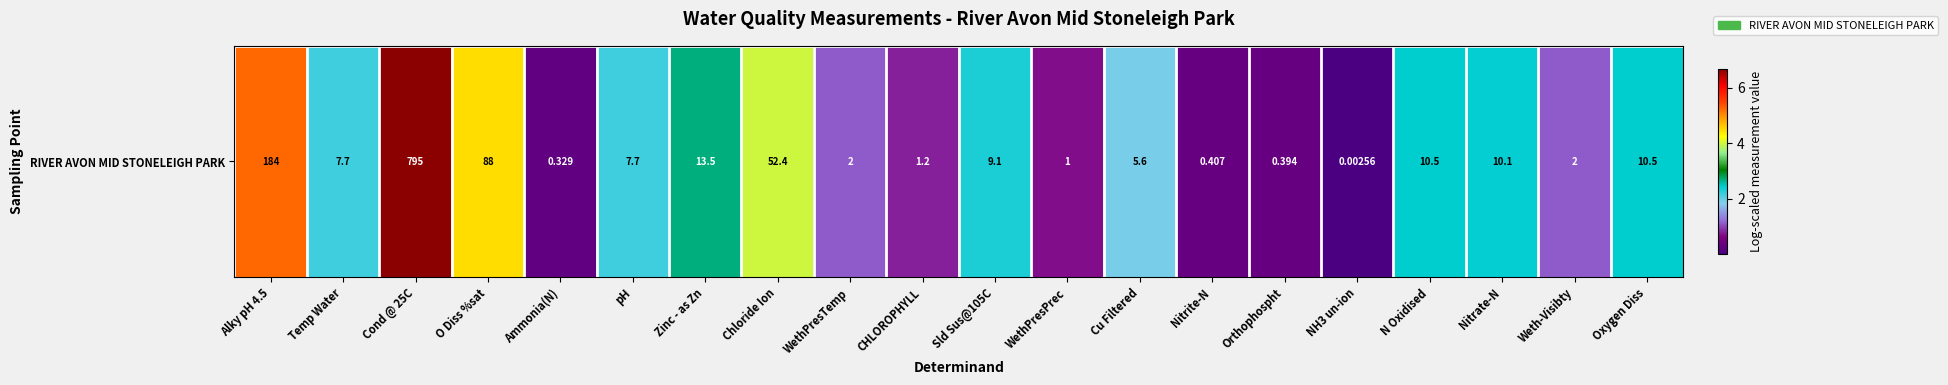

How many values are below 2?

9